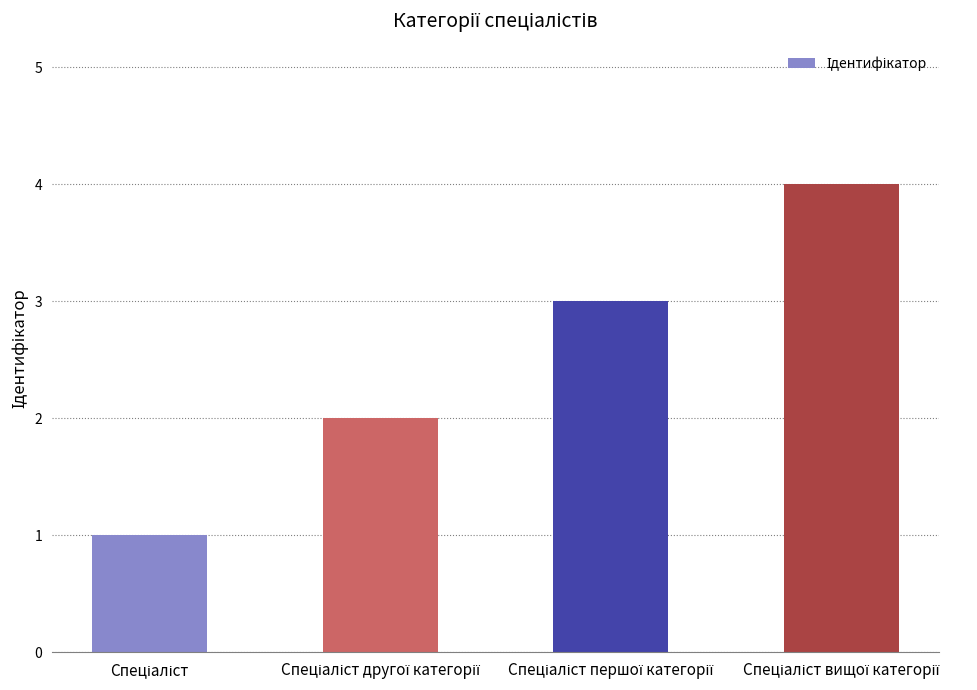

What is the sum of all values?

10